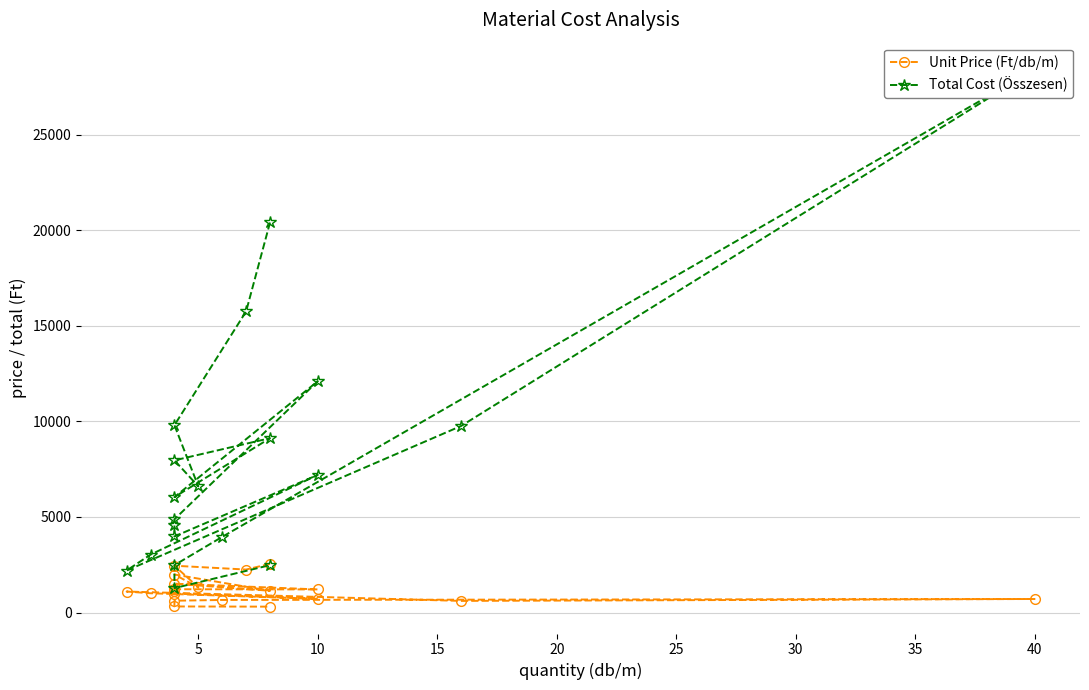

Reading left to right, extract all data points from this chart.

Unit Price (Ft/db/m): 2550	2250	2450	1320	1990	1140	1510	1210	1220	1150	995	720	1010	1100	610	710	660	620	320	310
Total Cost (Összesen): 20400	15750	9800	6600	7960	9120	6040	12100	4880	4600	3980	7200	3030	2200	9760	28400	3960	2480	1280	2480